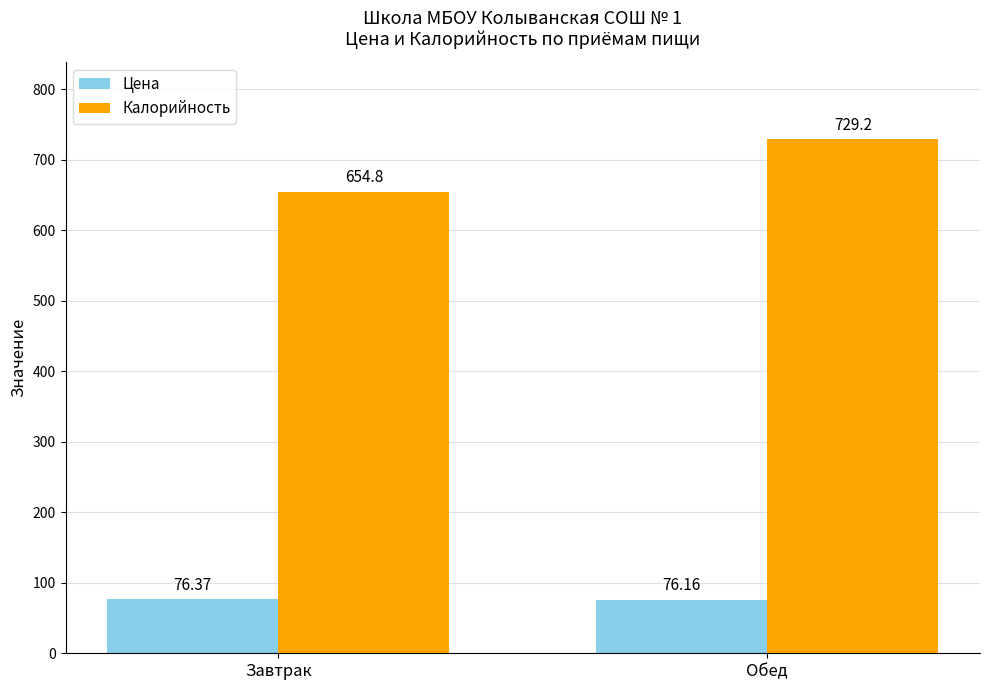

What is the value of the Калорийность bar at the 1st from the left?

654.8